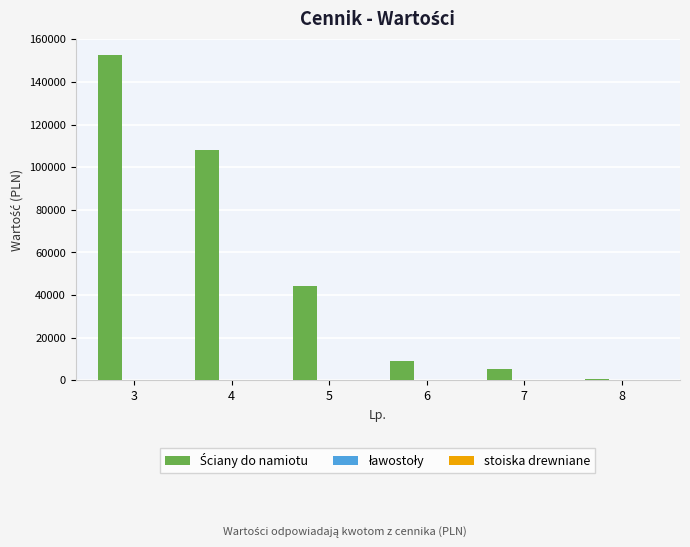

Rank the categories by value from lowest to highest.

8, 7, 6, 5, 4, 3